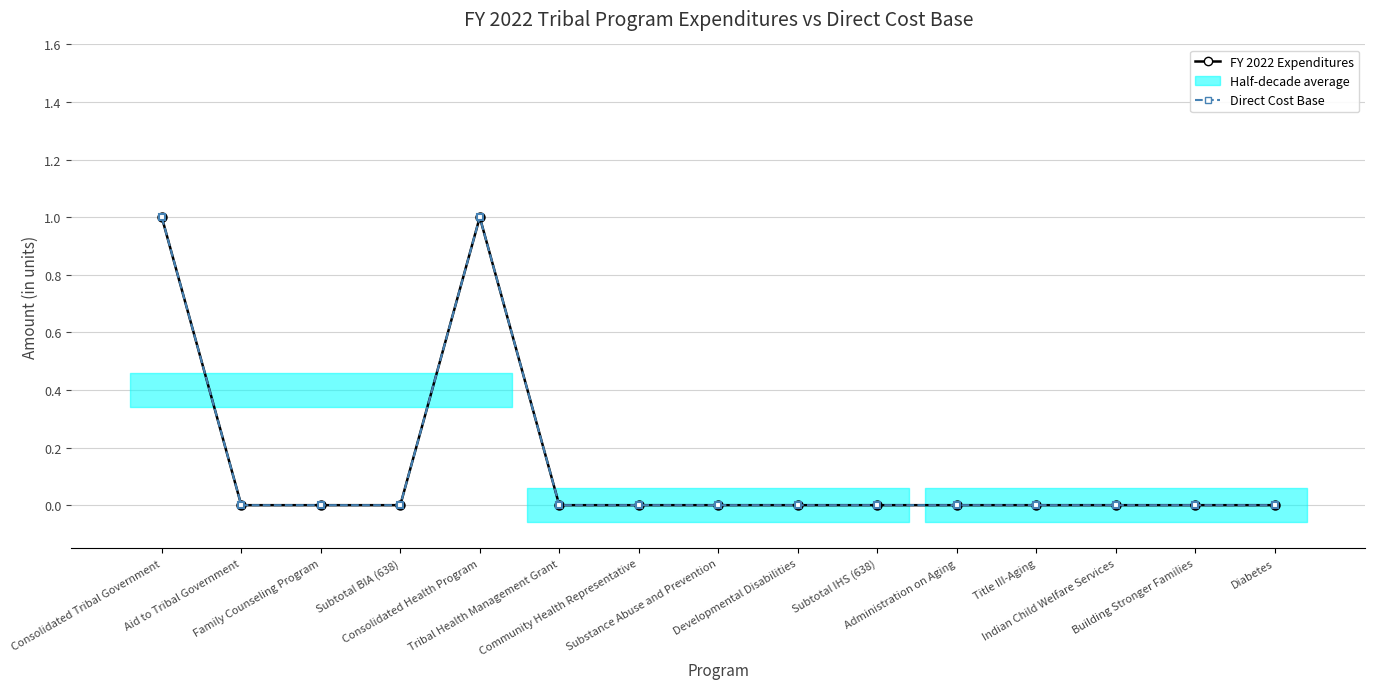

Is the value of Direct Cost Base at Developmental Disabilities greater than the value of FY 2022 Expenditures at Developmental Disabilities?

No